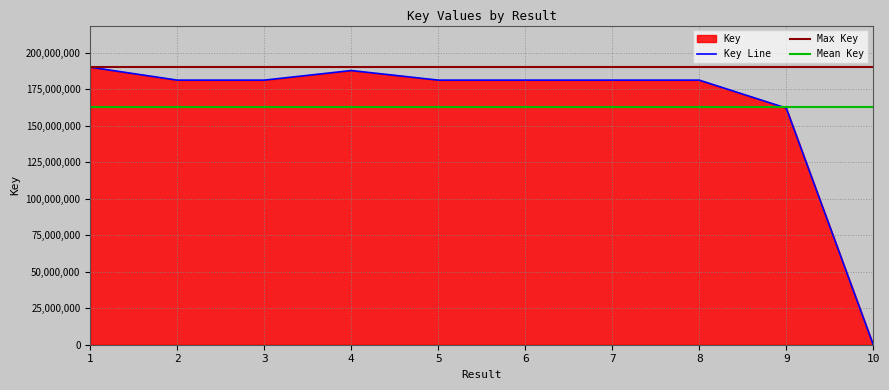

Which has a higher value, 5 or 9?

5